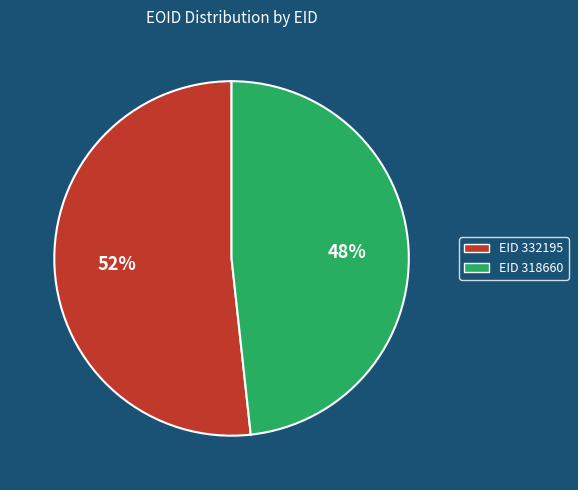

How many segments does this pie chart have?

2